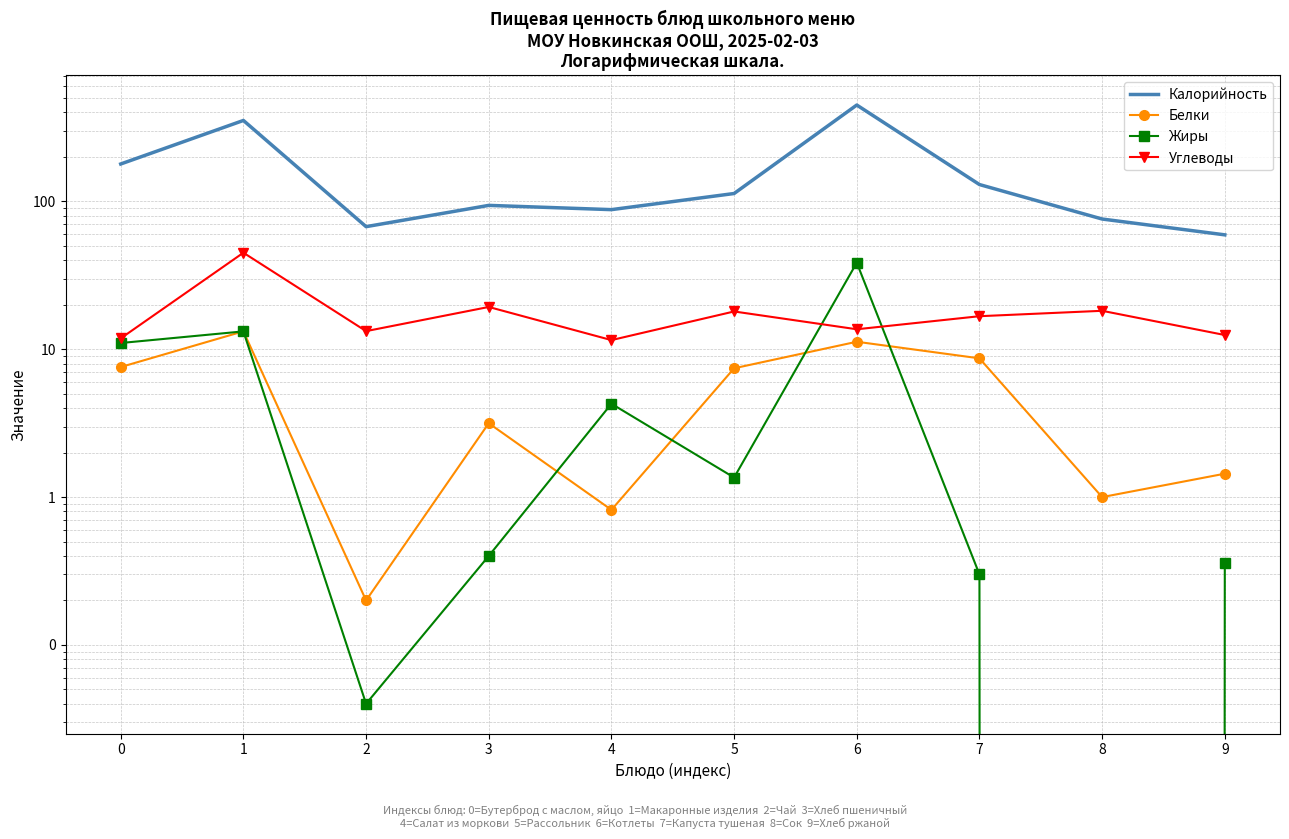

At which category does Углеводы reach its first local peak?

1